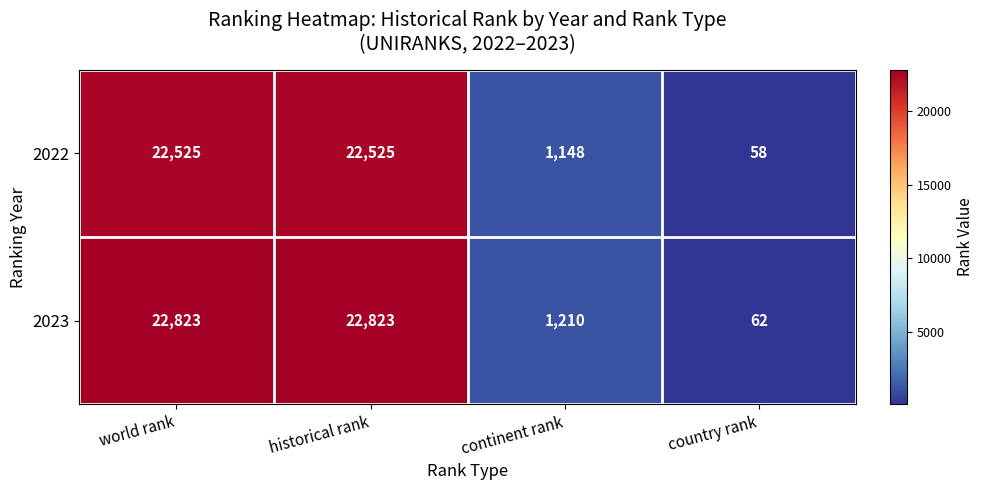

What is the sum of the 2023 values at historical rank and world rank?

45646